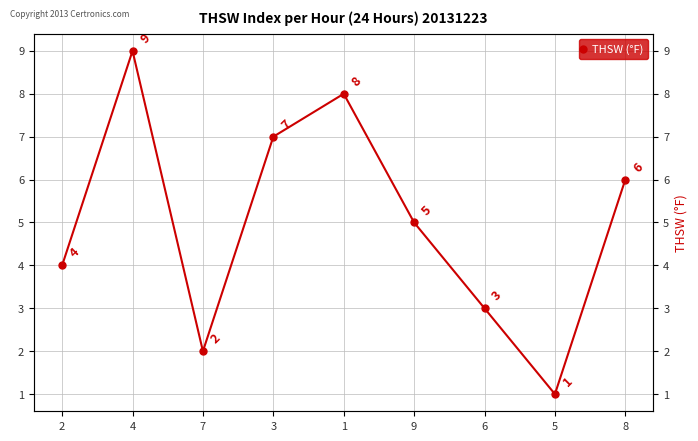

What is the value of the 7th point from the left?

3